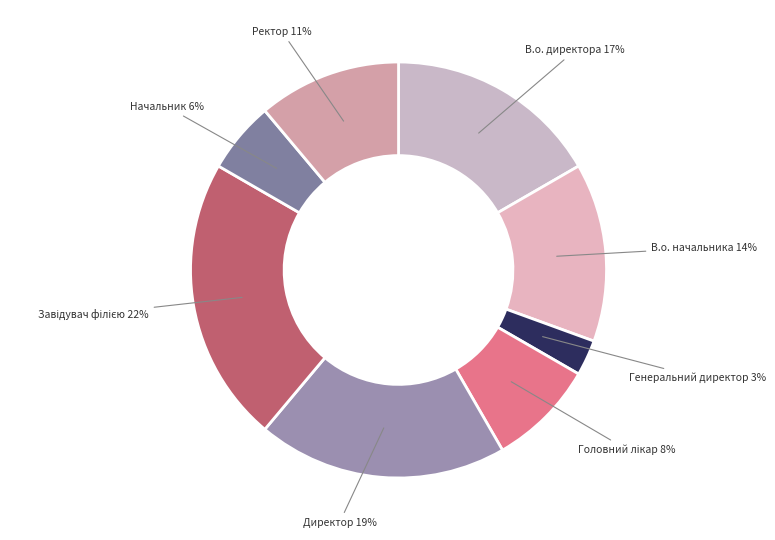

The Ректор slice represents 1% of the pie. True or false?

False